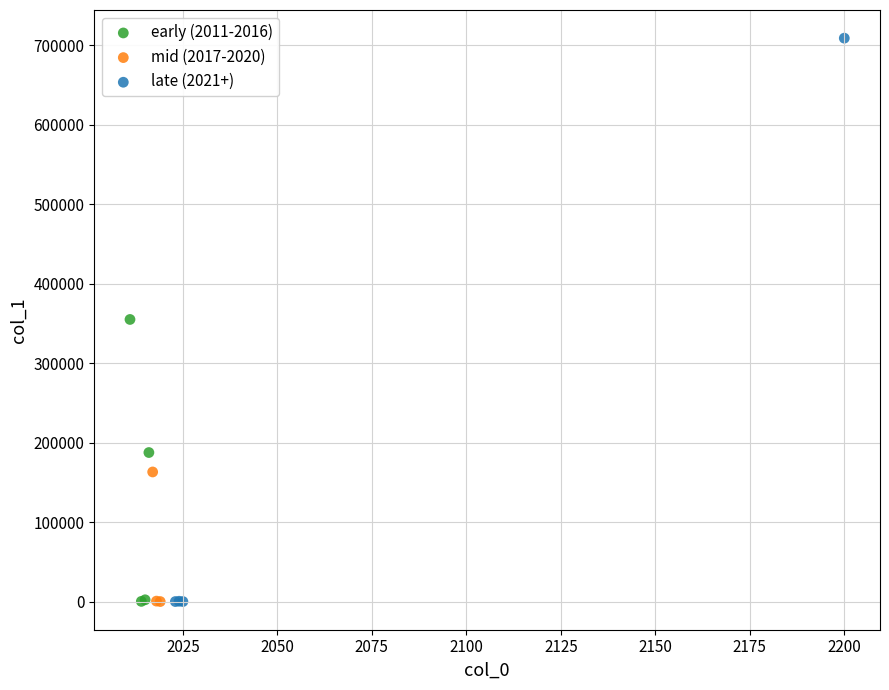

Which series has the largest Y range (max minus min)?

late (2021+)